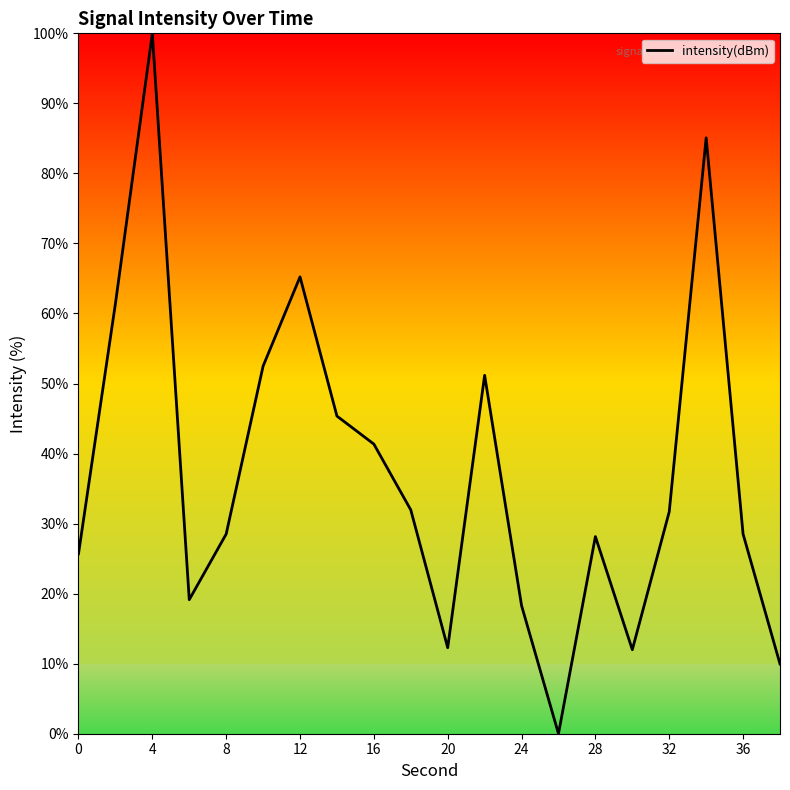

What is the difference between the maximum and minimum values?

100.0